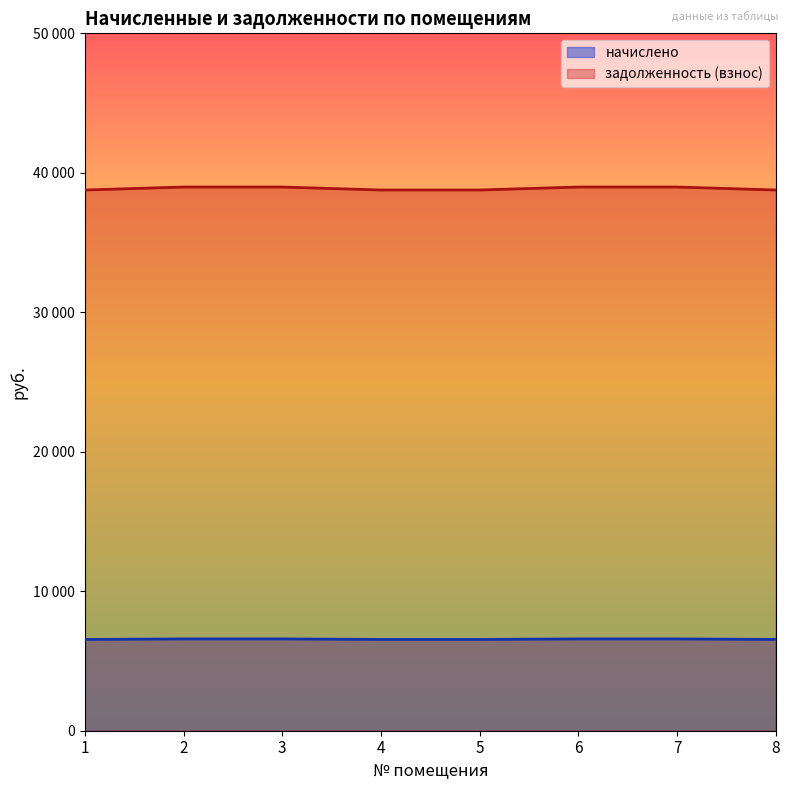

The задолженность (взнос) series shows 56703.7 at 1. True or false?

False